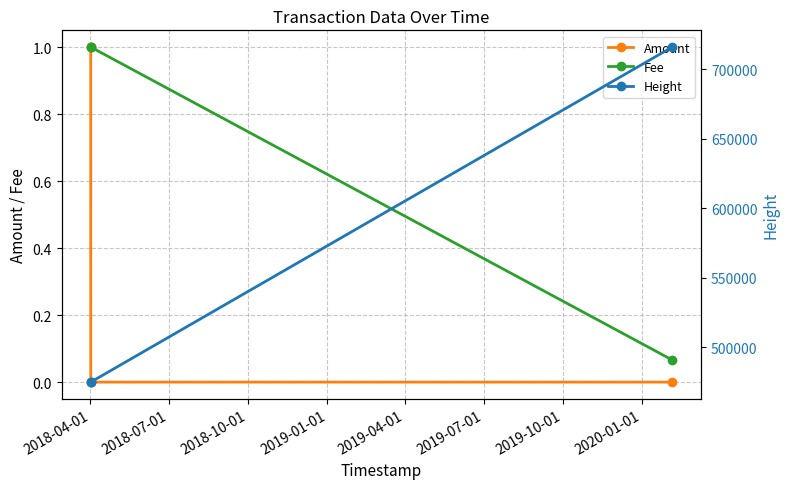

What is the value of the Fee point at the 1st from the left?

1.0